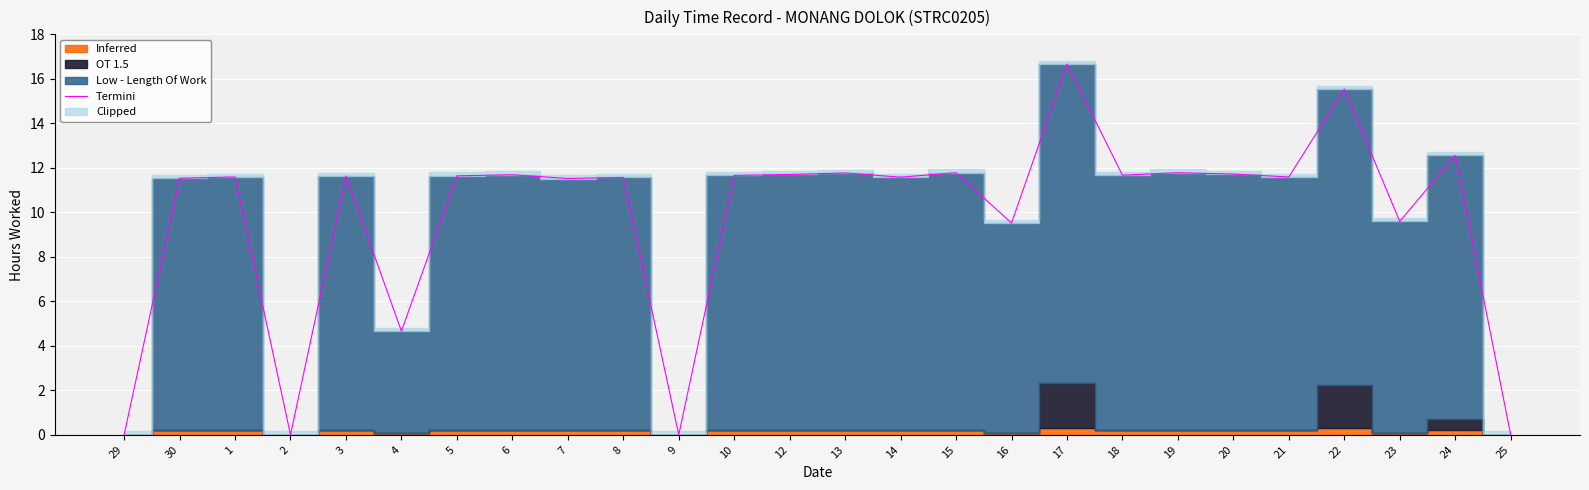

What is the difference between the maximum and minimum values?

16.7